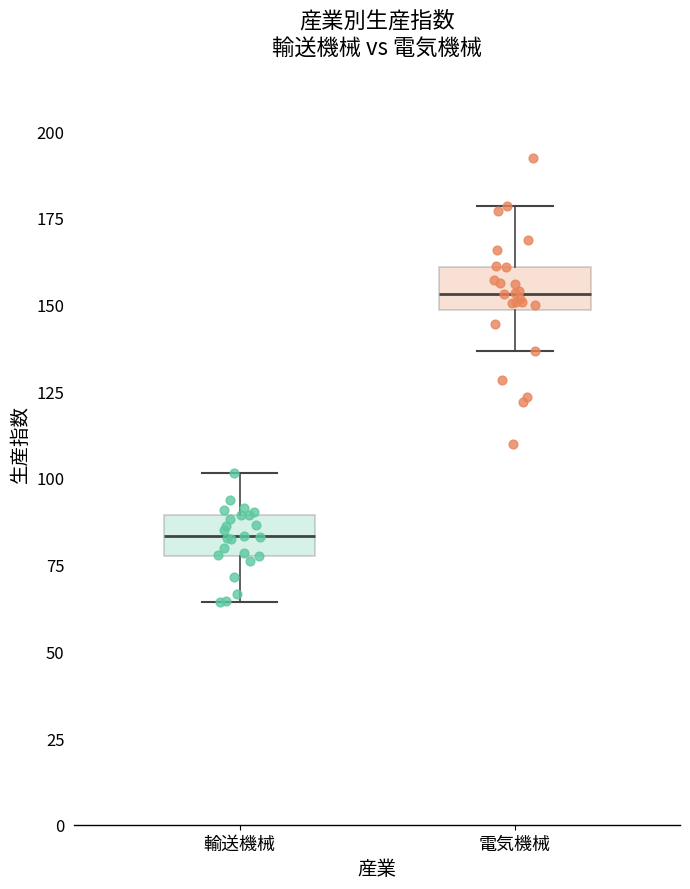

Where does the median line of the box for 電気機械 sit on the y-axis? The values are not printed on the chart, so give them approximately, as read against the axis.

155